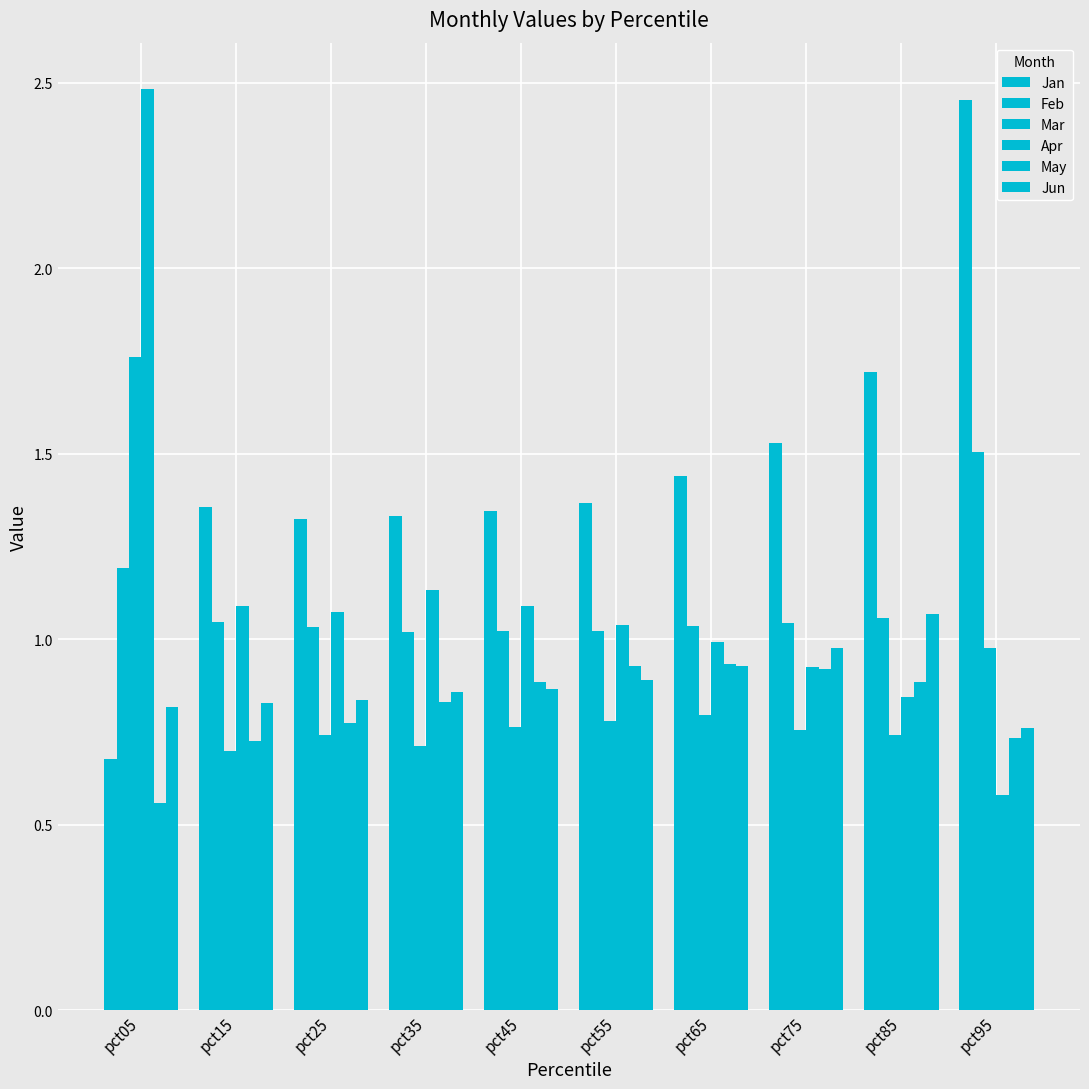

Is the value of Apr at pct15 greater than the value of Jan at pct75?

No